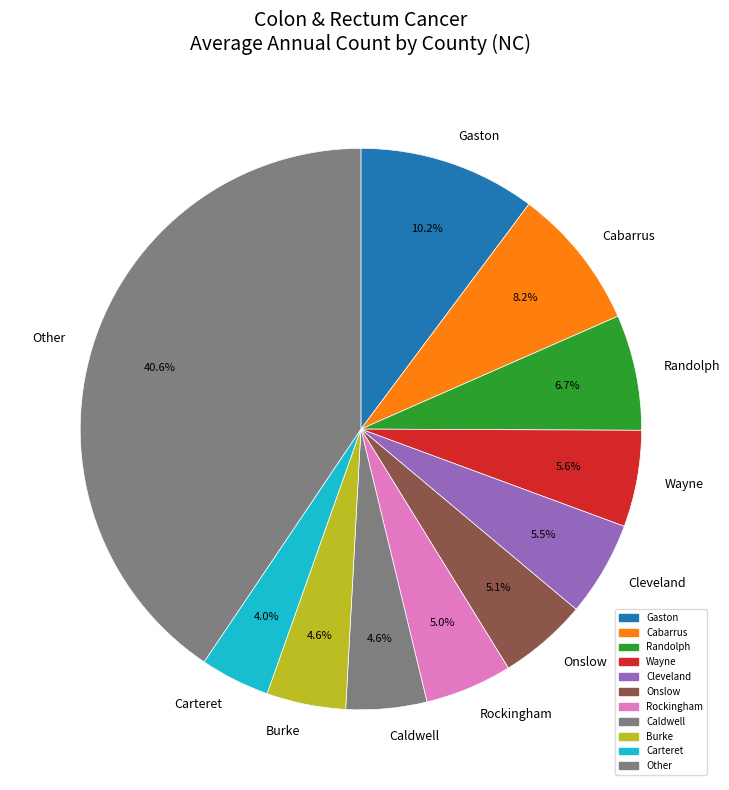

Is Randolph the majority of the pie?

No